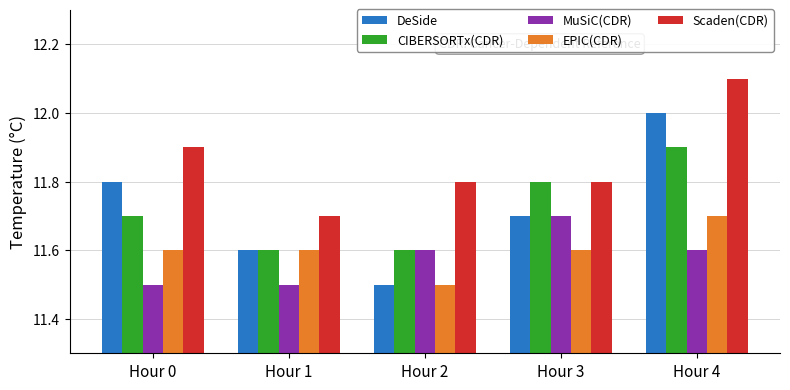

What is the difference between the maximum and minimum values in the EPIC(CDR) series?

0.2